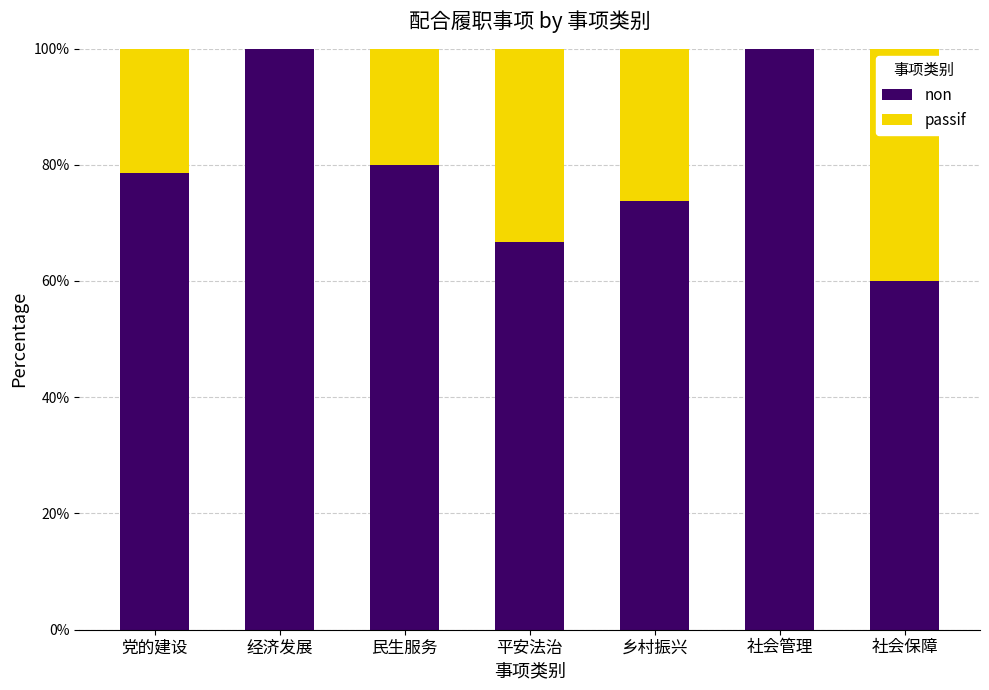

Where is non nearest to the value 80?

民生服务